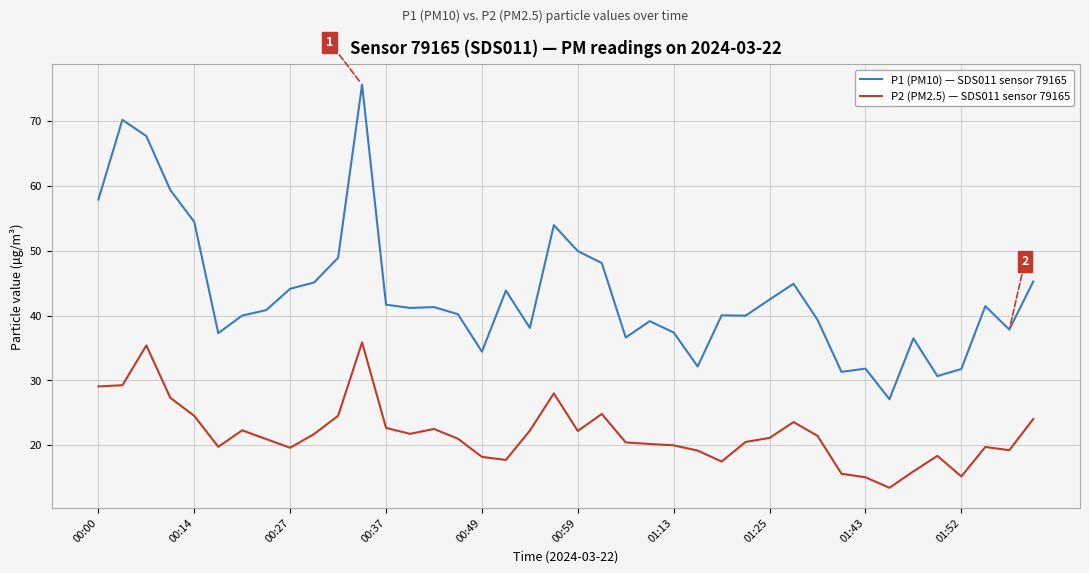

What is the average value of the P1 (PM10) — SDS011 sensor 79165 series?

43.5